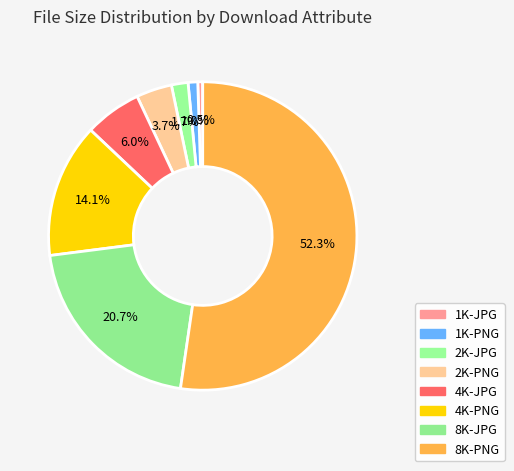

What is the total percentage of 2K-PNG and 1K-JPG?

4.3%